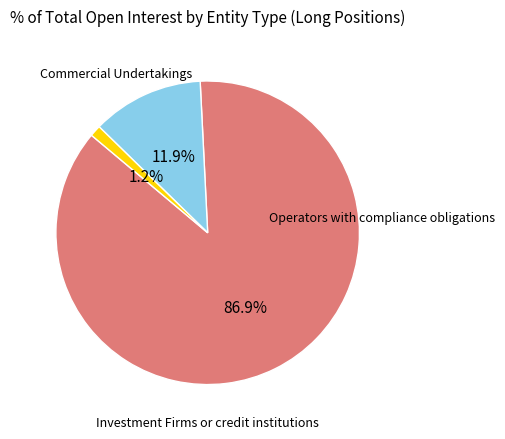

Does Investment Firms or credit institutions represent more than half of the total?

No